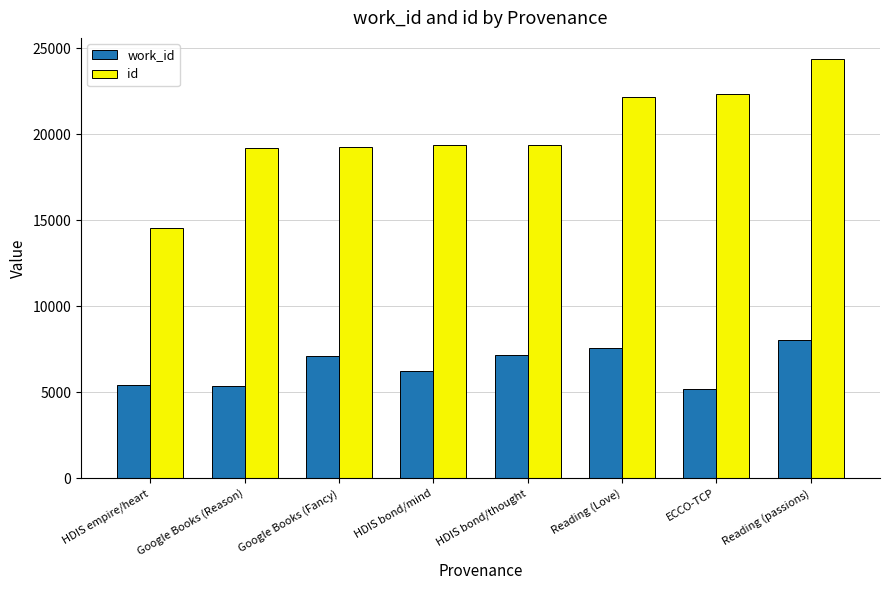

At how many categories does at least one series exceed 10063?

8